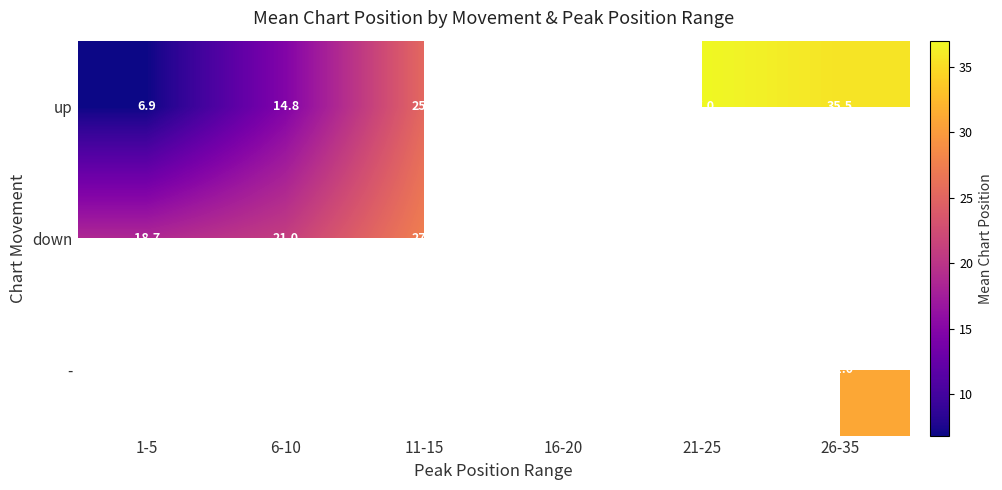

True or false: up has a value of 60.4 at 21-25.

False